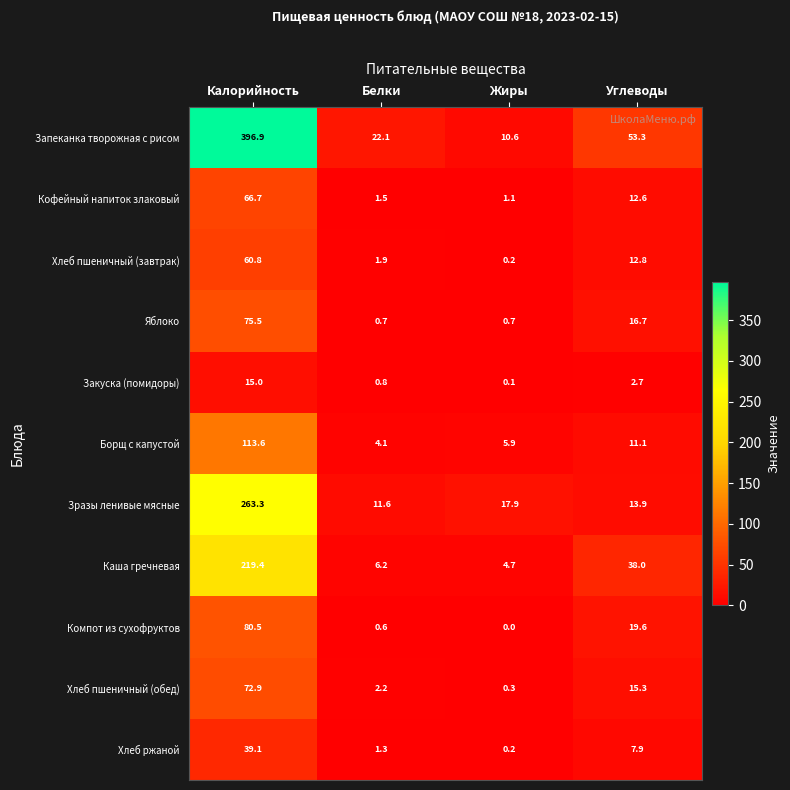

What is the spread (max minus min) of values at Жиры?

17.9